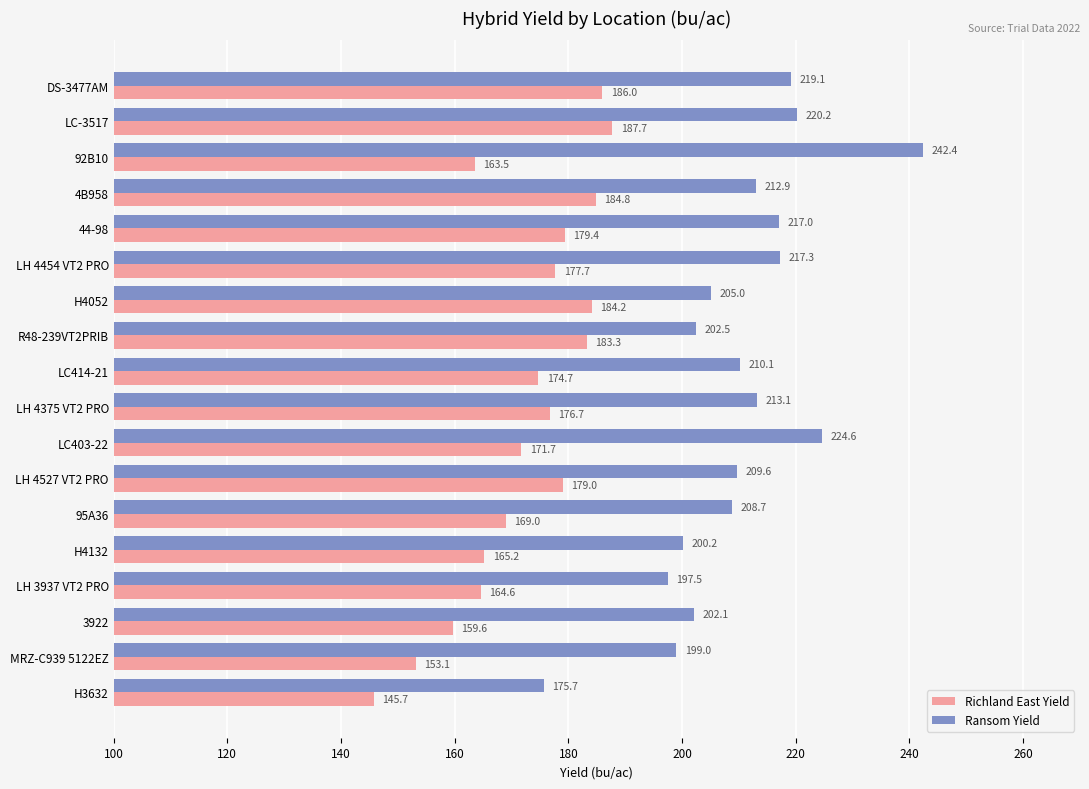

What is the spread (max minus min) of values at LH 4375 VT2 PRO?

36.4